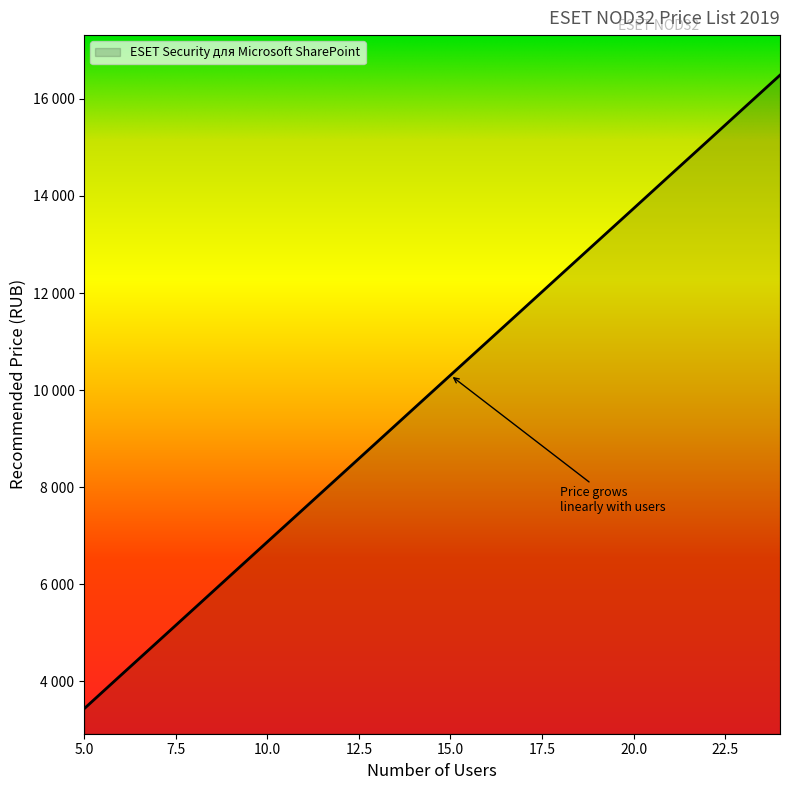

Rank the categories by value from lowest to highest.

5, 6, 7, 8, 9, 10, 11, 12, 13, 14, 15, 16, 17, 18, 19, 20, 21, 22, 23, 24